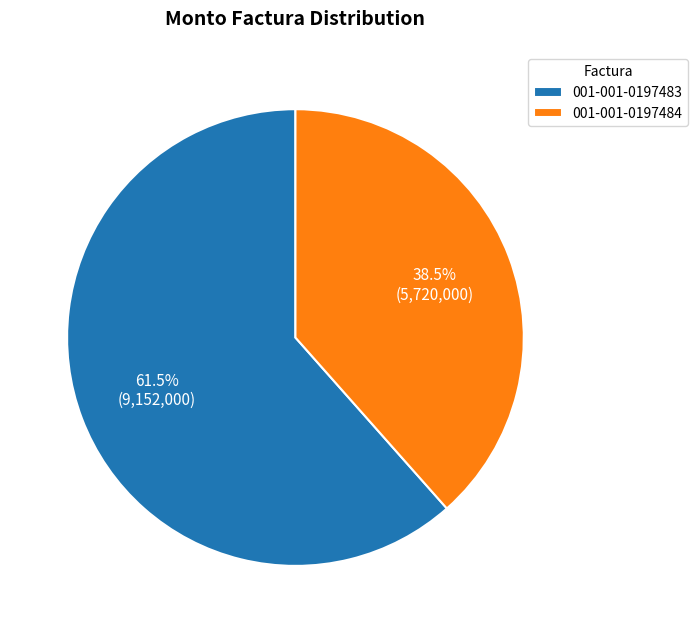

To the nearest percent, what is the difference between the 001-001-0197483 and 001-001-0197484 slice percentages?

23%